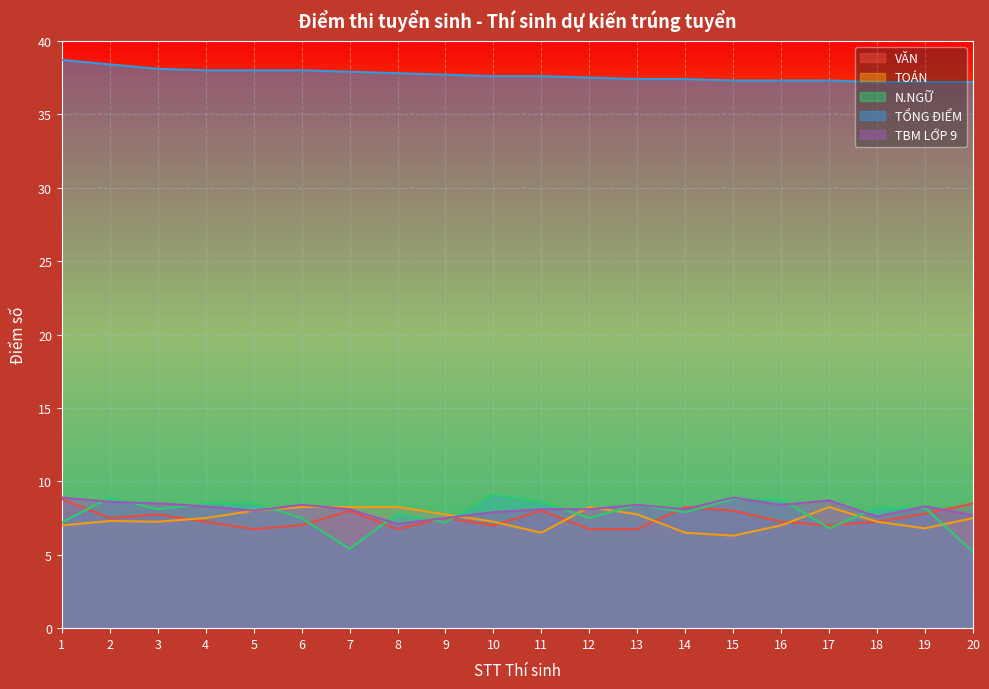

What is the highest value of the N.NGỮ series?

9.1